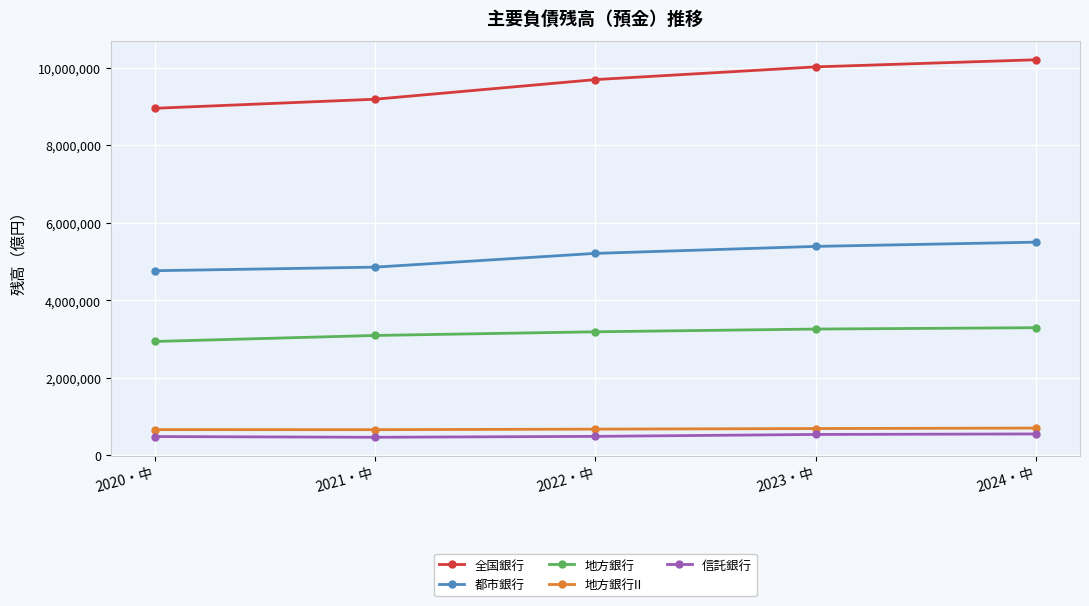

List the labels in order of 都市銀行 value, largest first.

2024・中, 2023・中, 2022・中, 2021・中, 2020・中